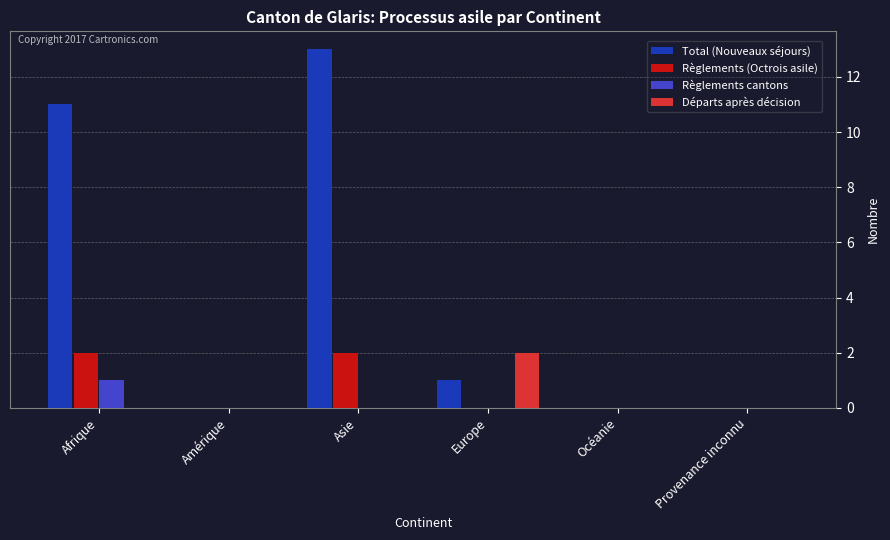

What is the total value across all series at Asie?

15